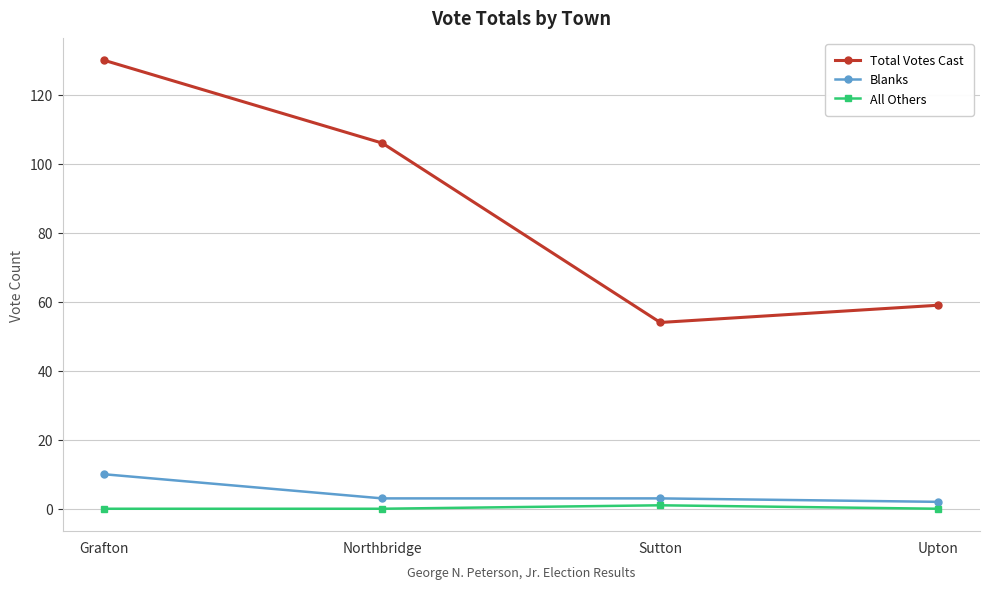

What is the difference between the highest and lowest values at Upton?

59